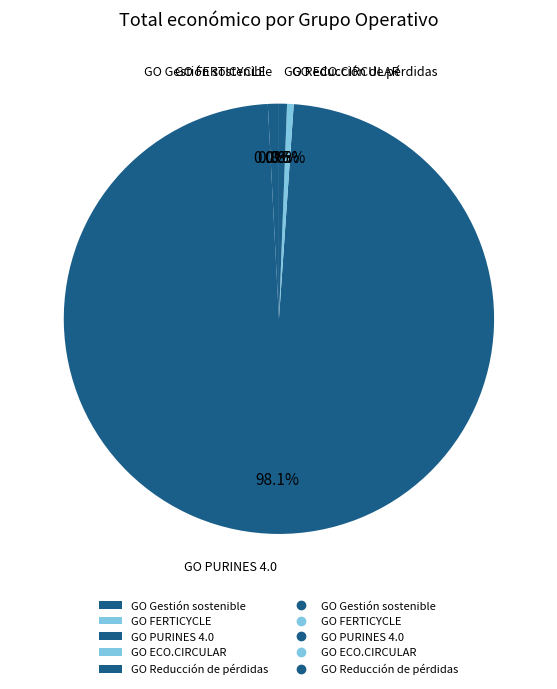

How many segments does this pie chart have?

5